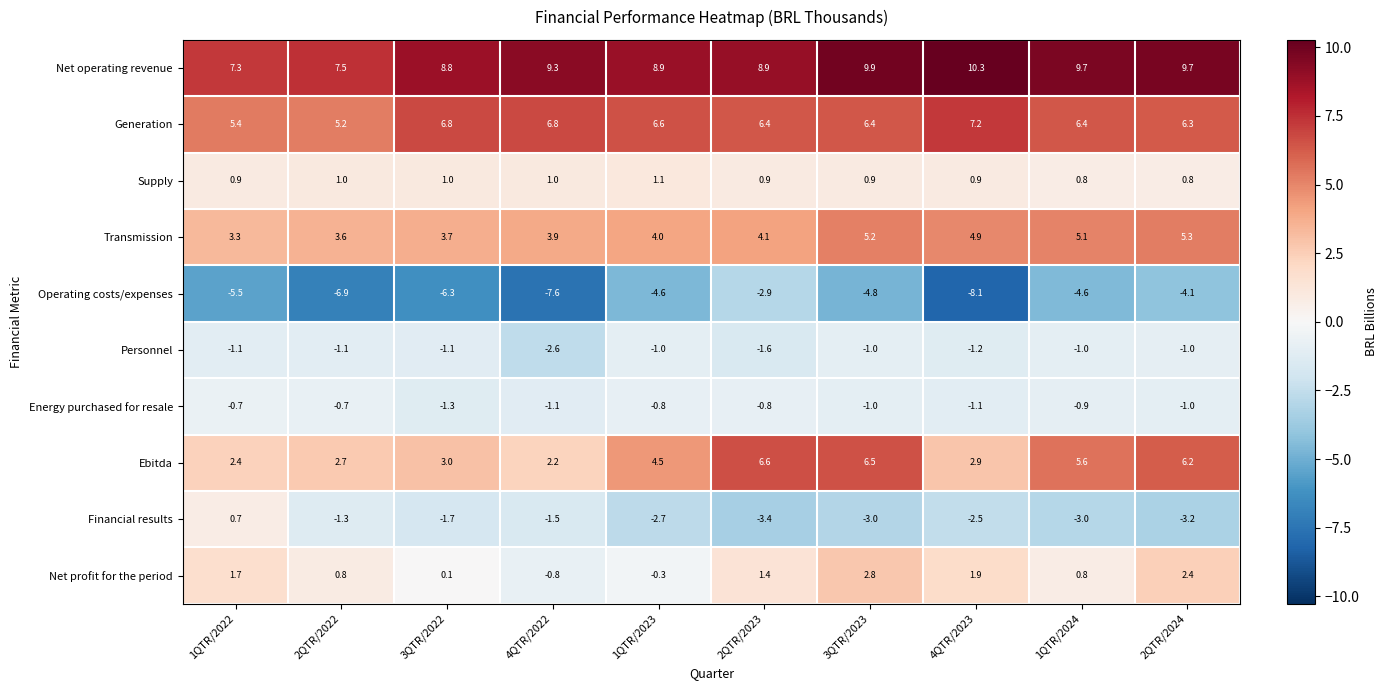

What is the sum of the Net operating revenue values at 2QTR/2023 and 1QTR/2023?

17.8